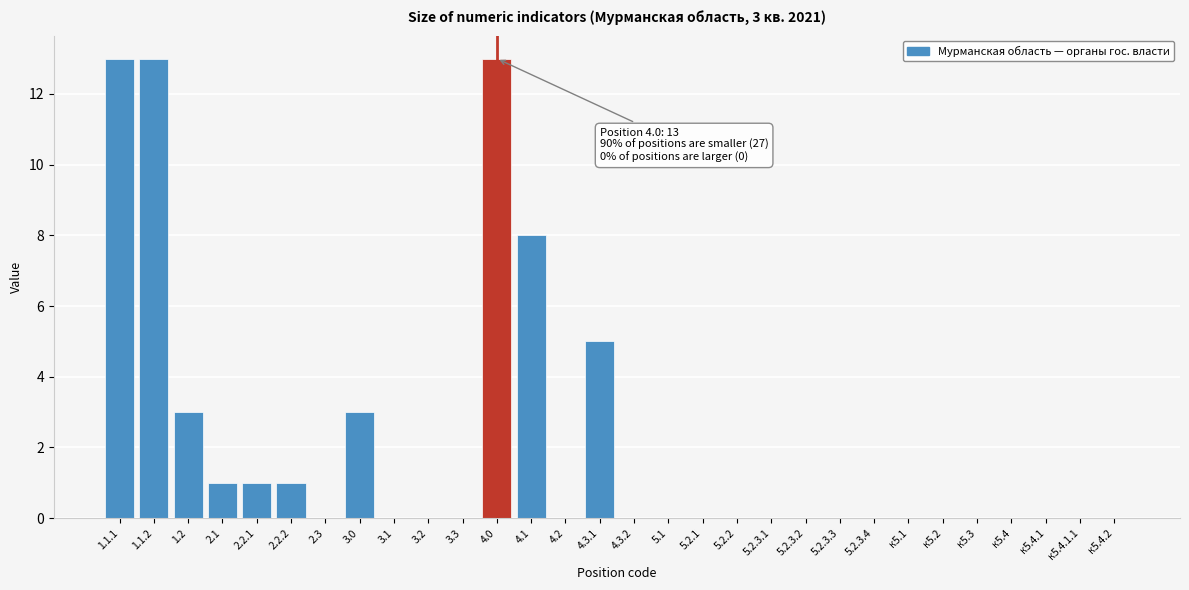

Reading right to left, what are all the values shown in this chart?

к5.4.2=0	к5.4.1.1=0	к5.4.1=0	к5.4=0	к5.3=0	к5.2=0	к5.1=0	5.2.3.4=0	5.2.3.3=0	5.2.3.2=0	5.2.3.1=0	5.2.2=0	5.2.1=0	5.1=0	4.3.2=0	4.3.1=5	4.2=0	4.1=8	4.0=13	3.3=0	3.2=0	3.1=0	3.0=3	2.3=0	2.2.2=1	2.2.1=1	2.1=1	1.2=3	1.1.2=13	1.1.1=13